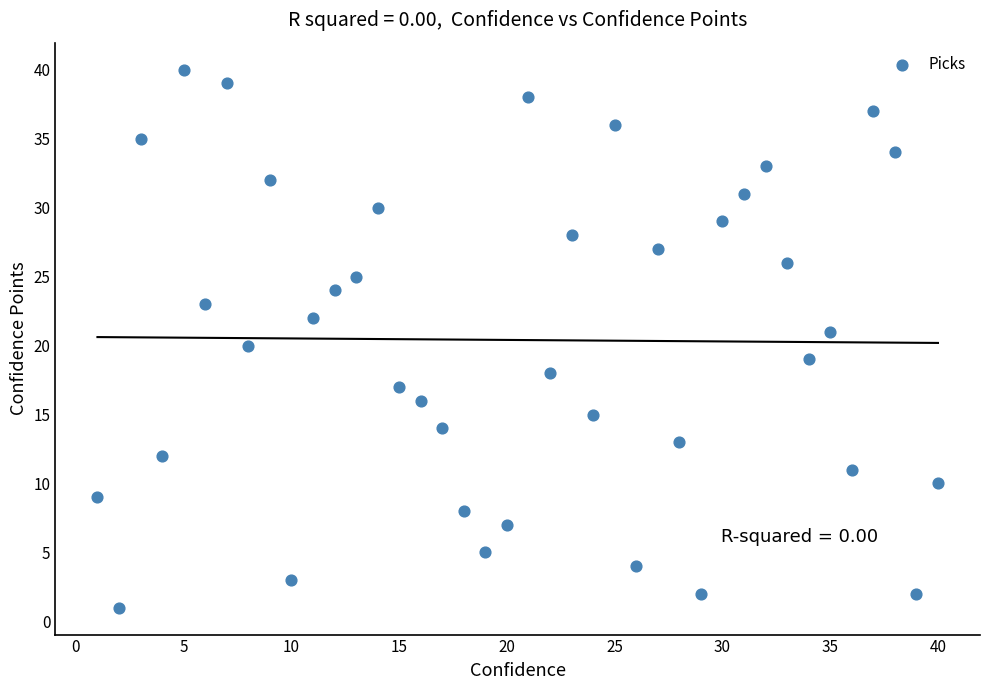

What is the range of X values (max minus min)?

39